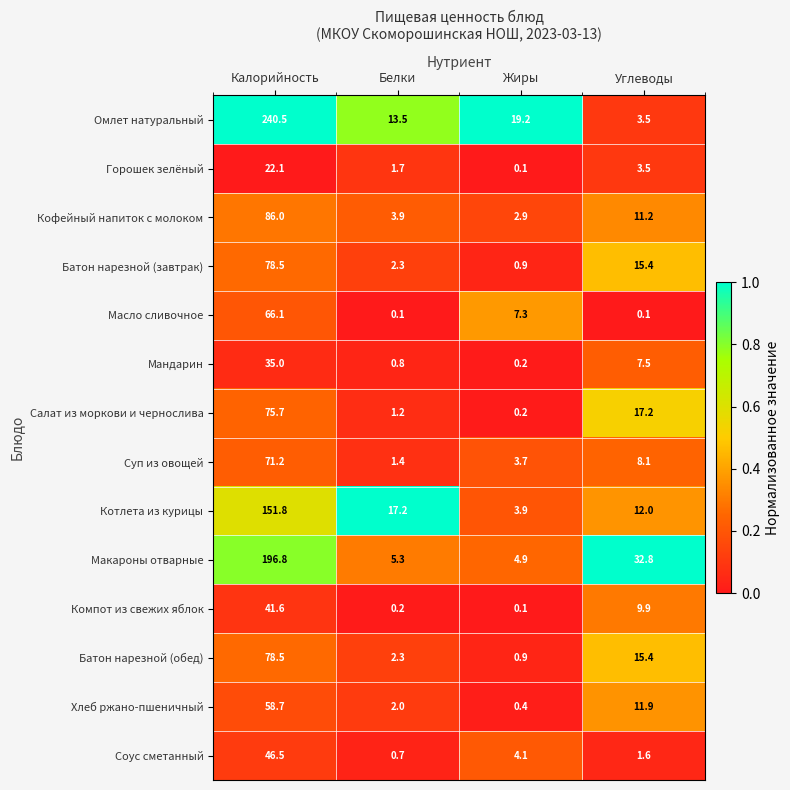

At which category is the sum across all series the highest?

Калорийность